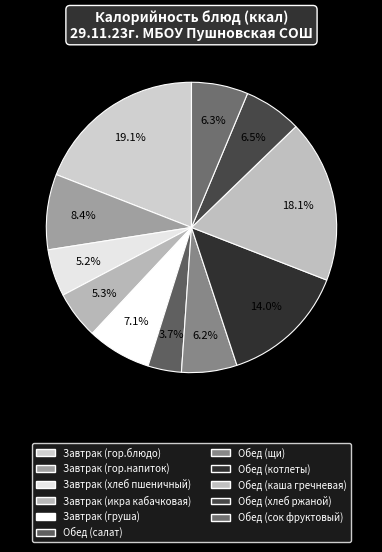

How many segments does this pie chart have?

11